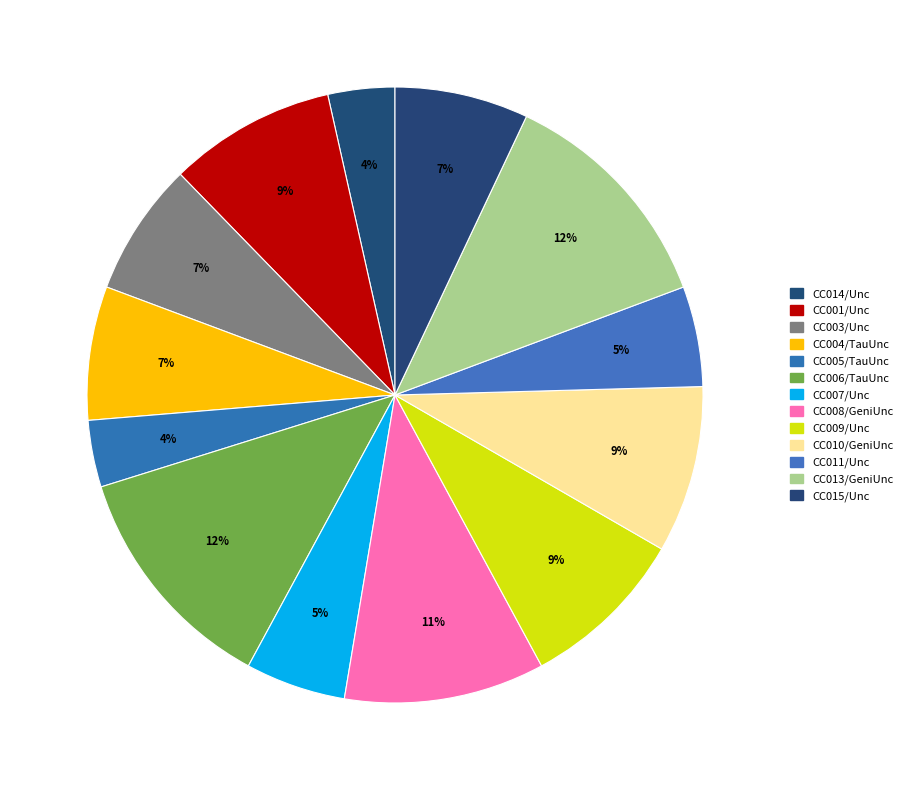

To the nearest percent, what percentage of the pie is CC007/Unc?

5%